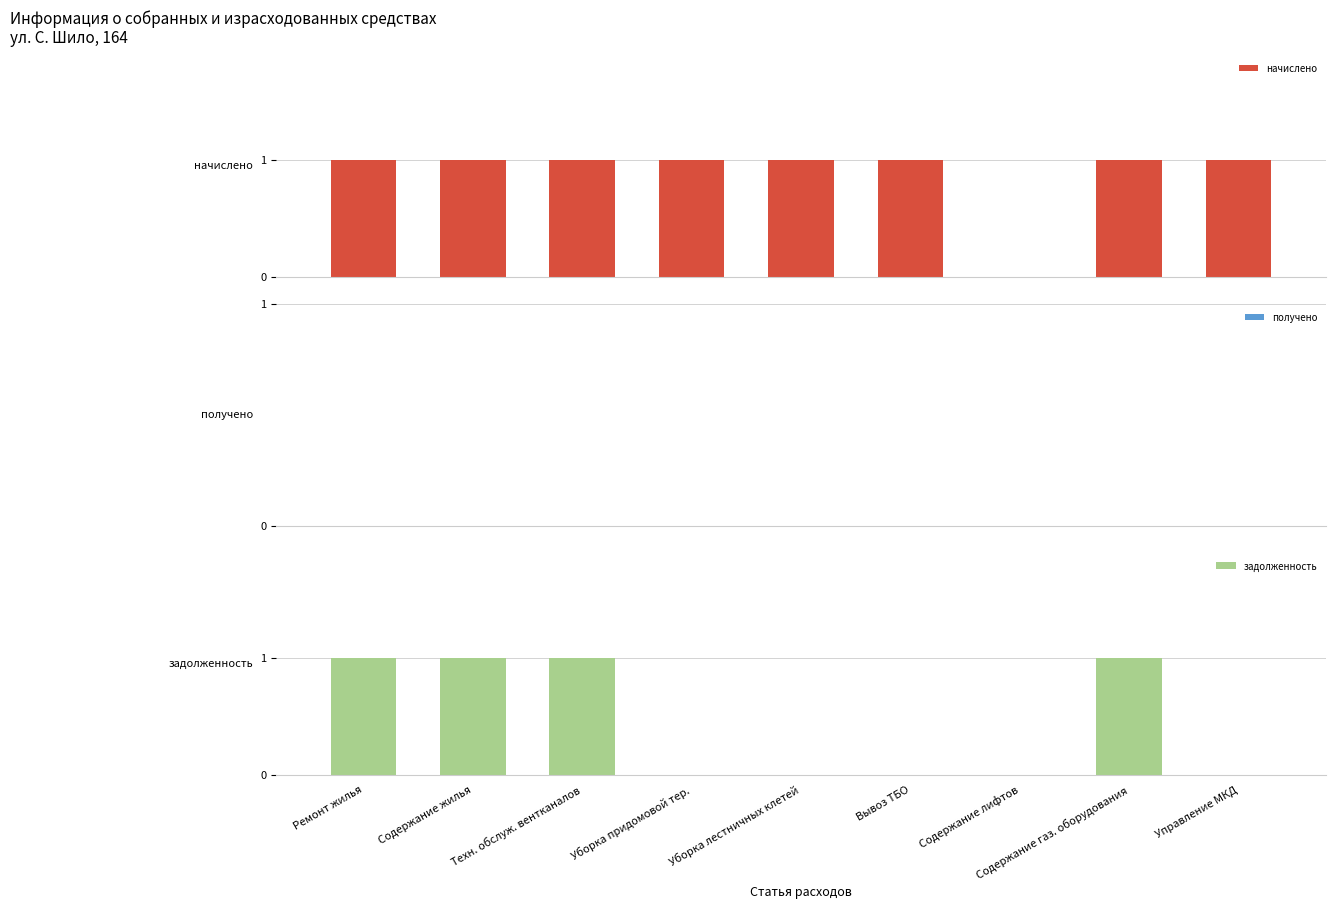

What are all the series names shown in the legend?

начислено, получено, задолженность